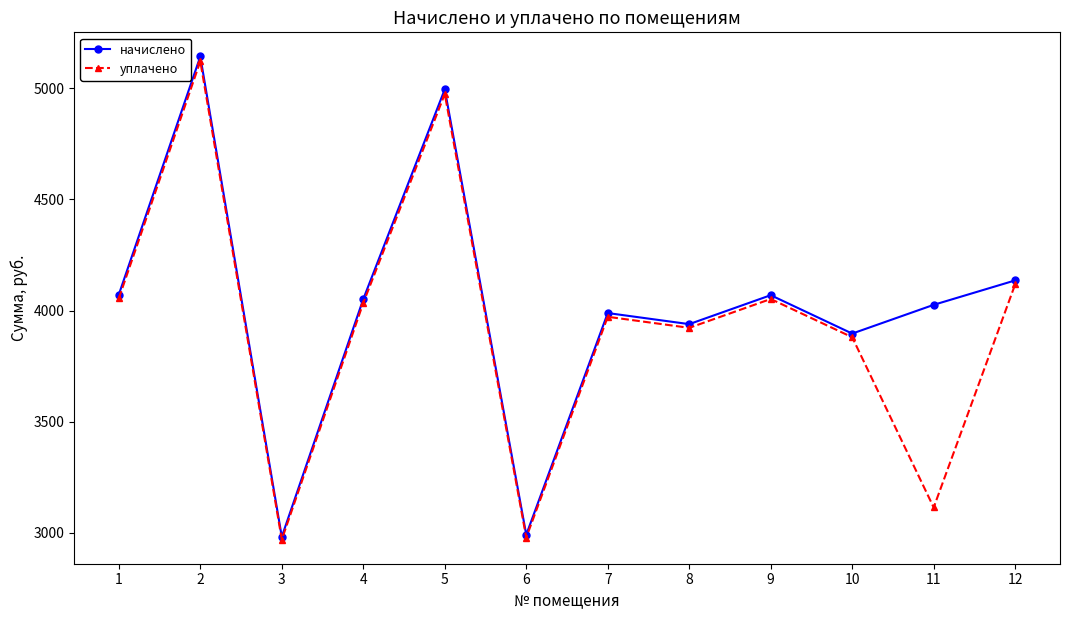

What is the greatest value displayed?

5143.3